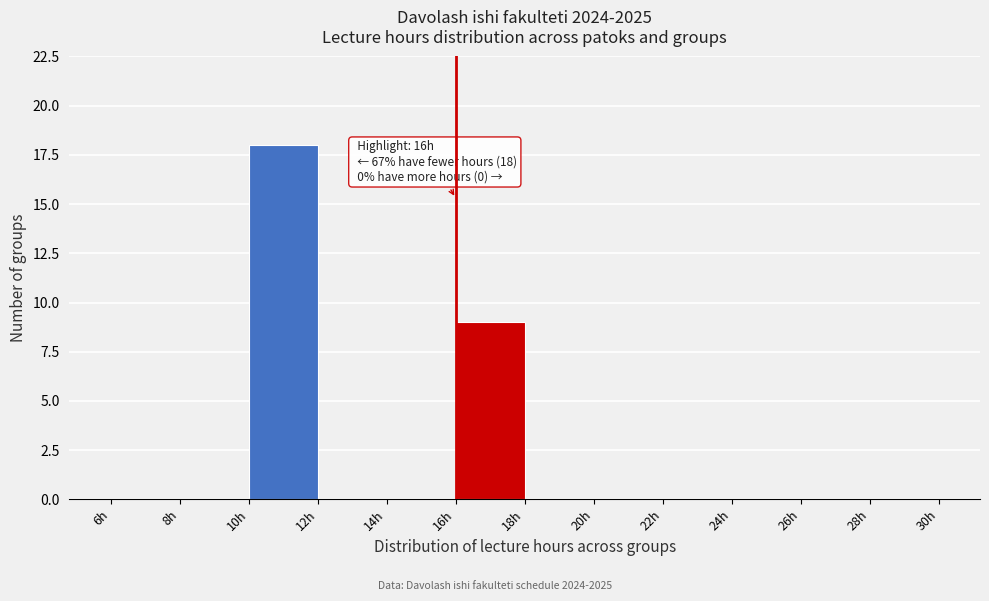

Over which range of the x-axis is the bar tallest?

10 to 12